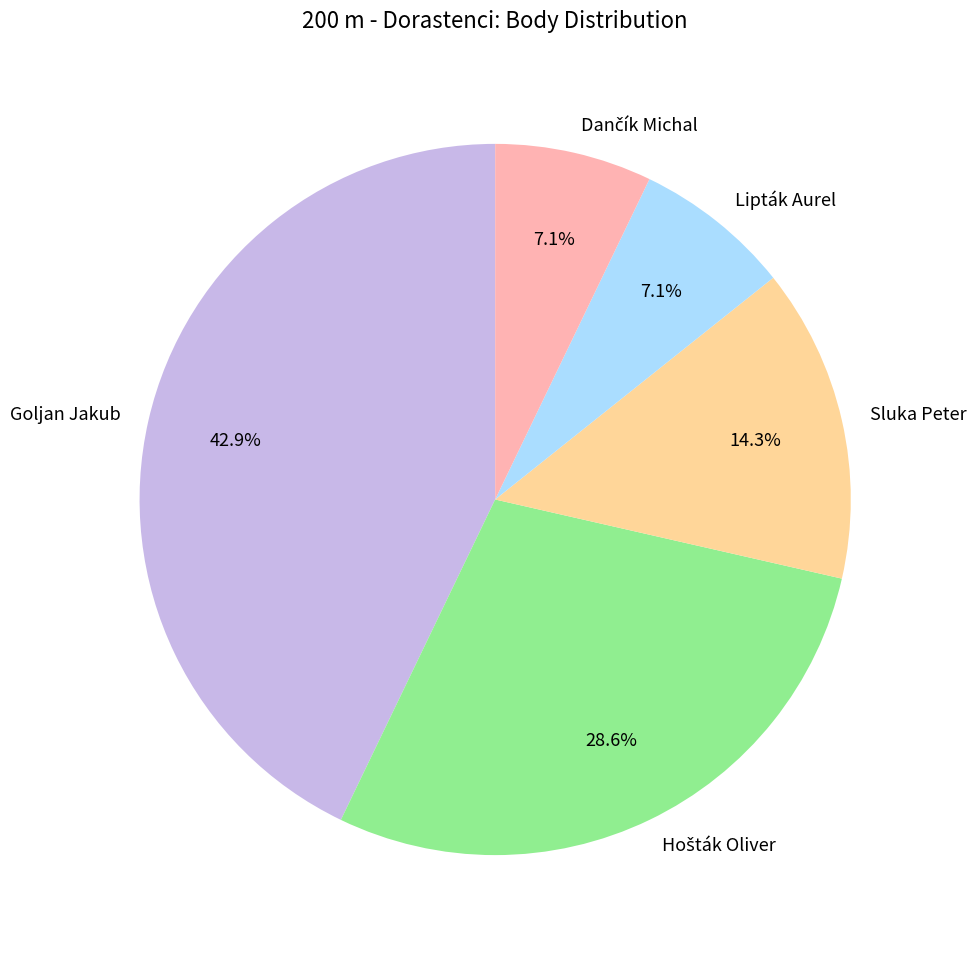

Which has a higher value, Sluka Peter or Lipták Aurel?

Sluka Peter